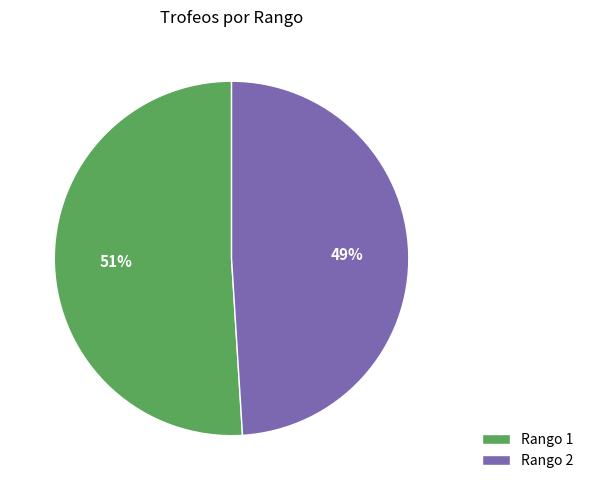

Is there any slice that represents more than half of the pie?

Yes